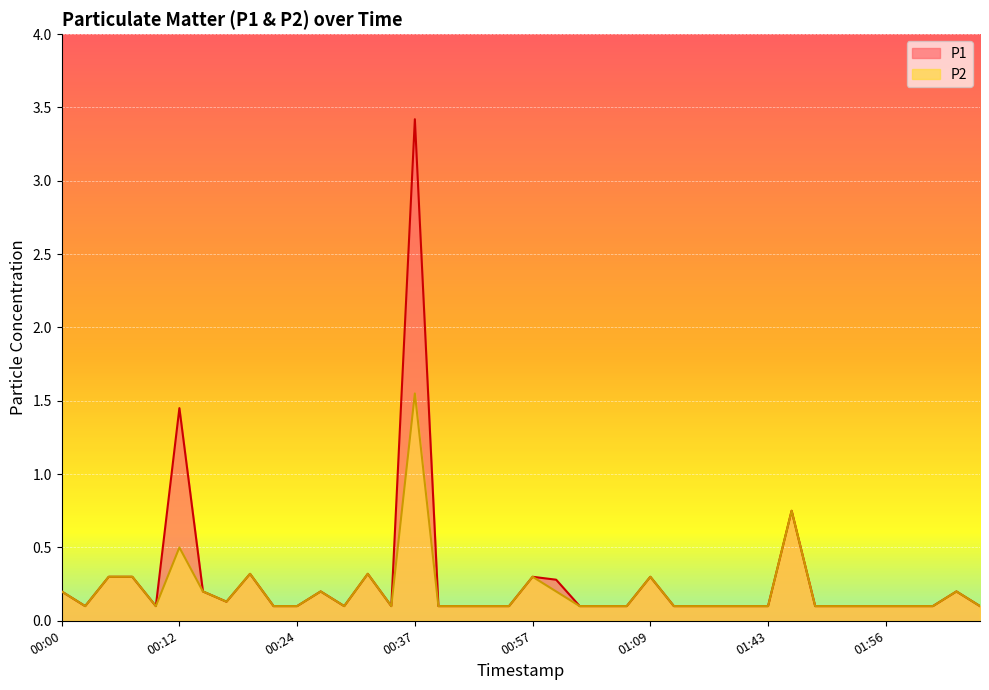

In P2, how many points are higher than both neighbors (excluding endpoints)?

9